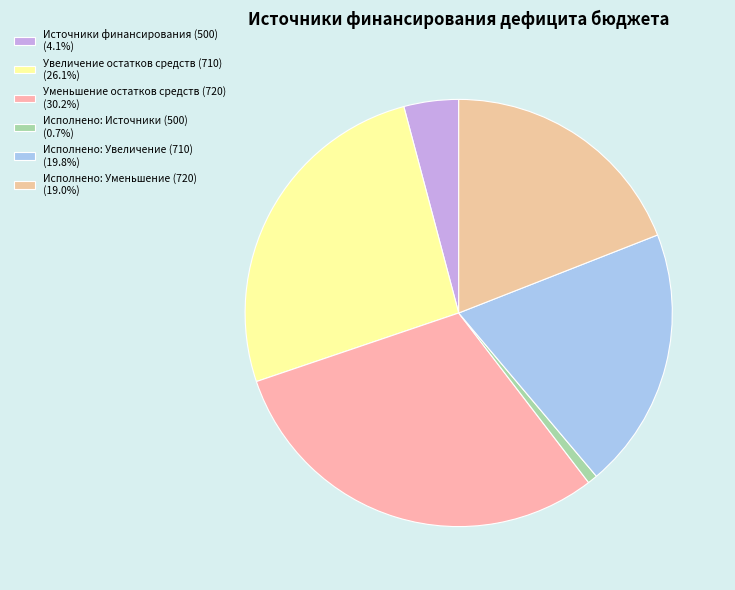

Which category has the smallest portion of the pie?

Исполнено: Источники (500)